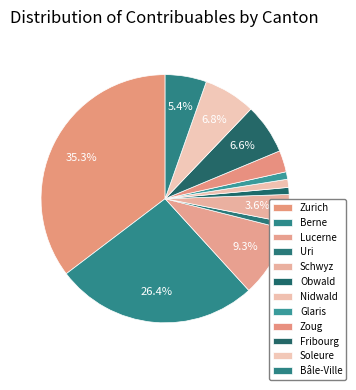

Count the number of slices in the pie.

12